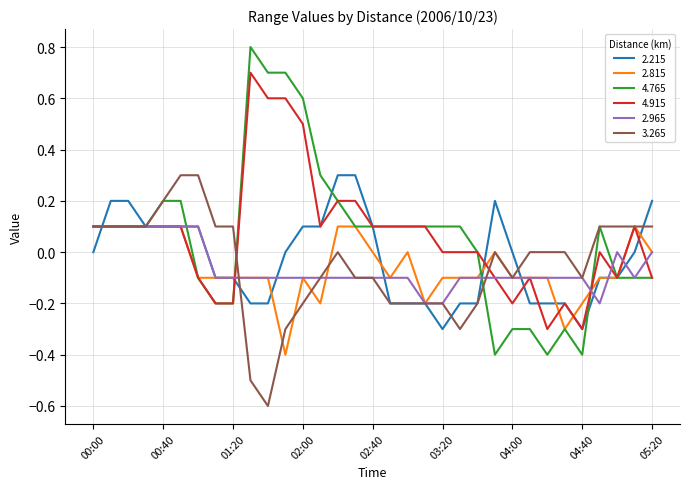

What is the highest value of the 4.765 series?

0.8